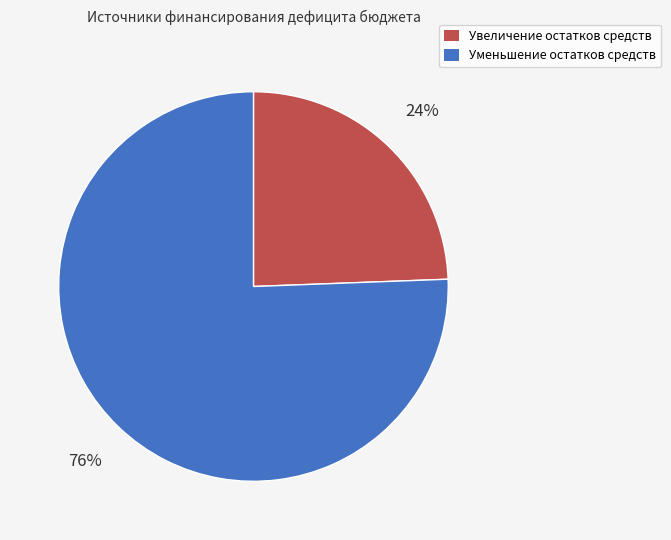

What is the largest slice in the pie chart?

Уменьшение остатков средств